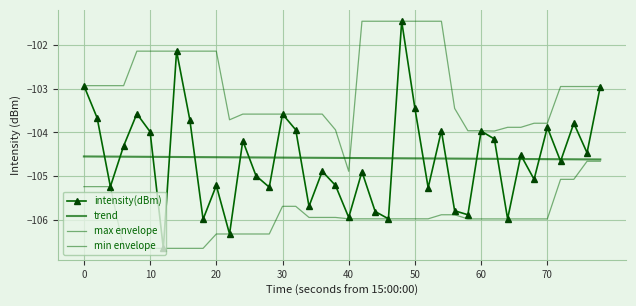

True or false: max envelope has more than 1 interior local peaks.

False